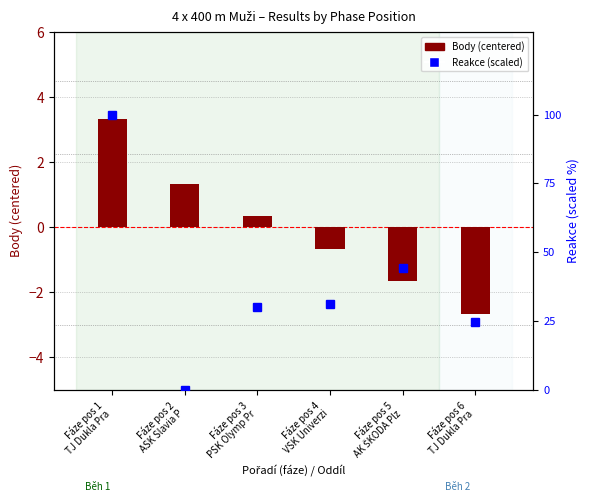

The value of Reakce (percentile) at Fáze pos 1
TJ Dukla Pra is 154.2. True or false?

False